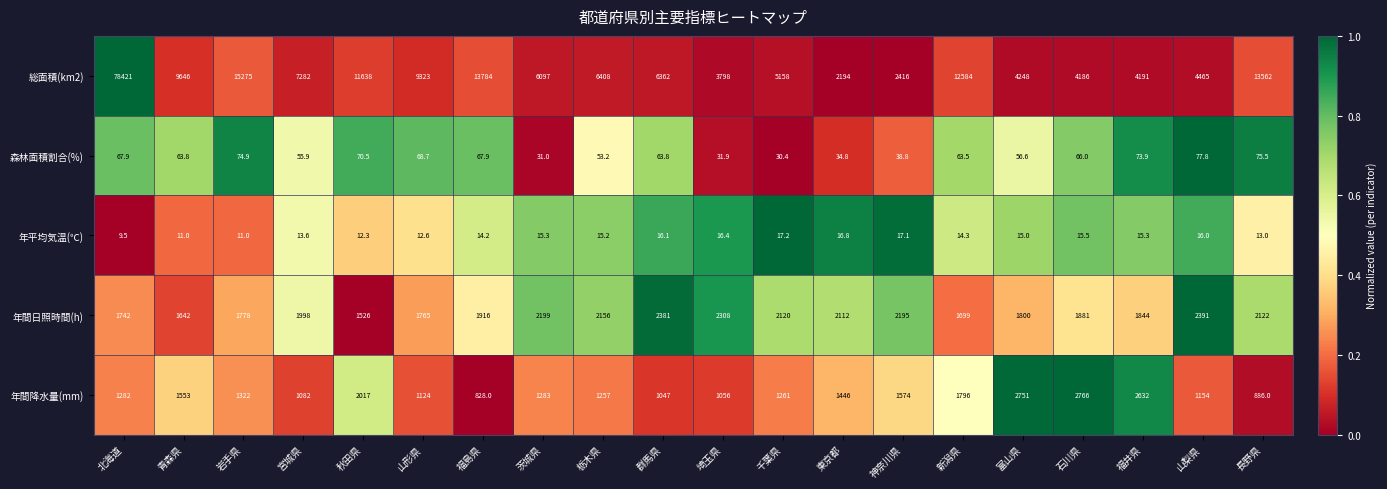

True or false: 総面積(km2) has a value of 13784.0 at 福島県.

True